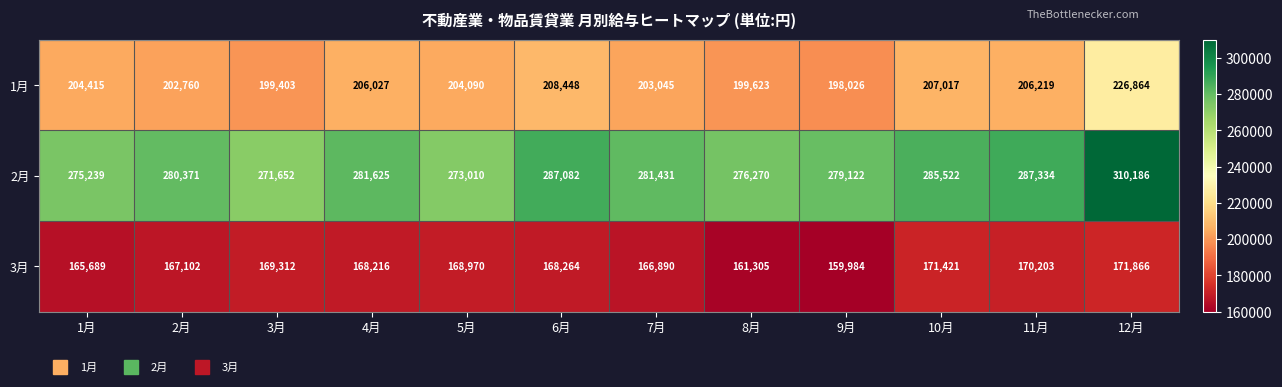

List the series in order of their peak value, lowest first.

3月, 1月, 2月